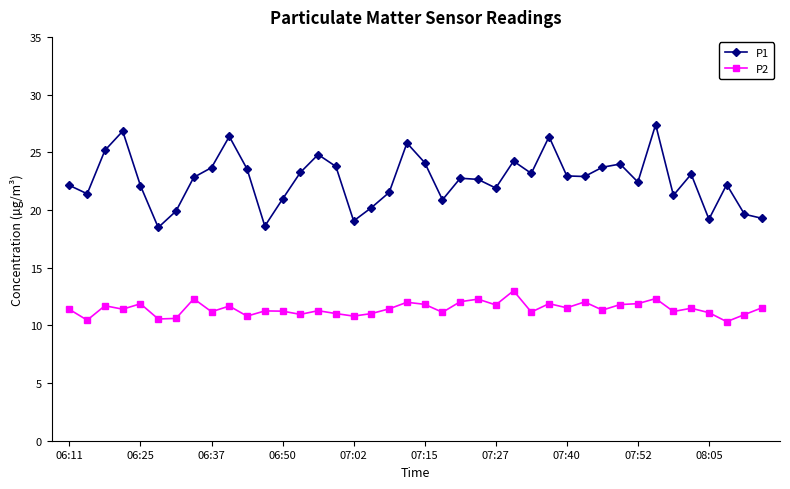

Which series has the widest spread of values?

P1